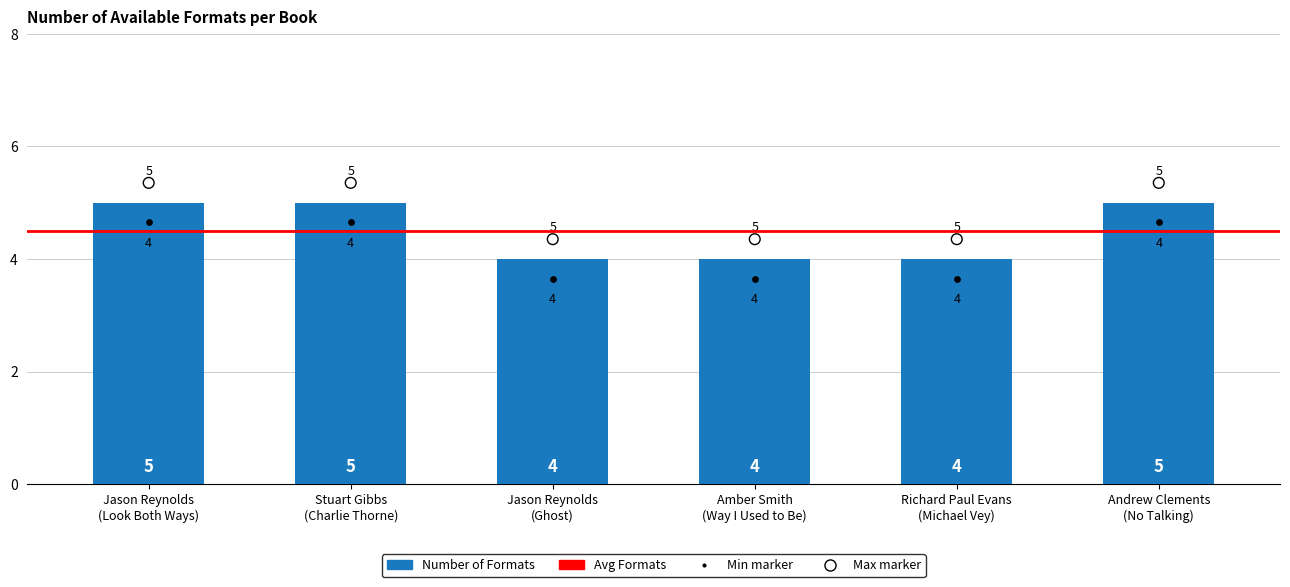

Which has a higher value, Richard Paul Evans
(Michael Vey) or Andrew Clements
(No Talking)?

Andrew Clements
(No Talking)